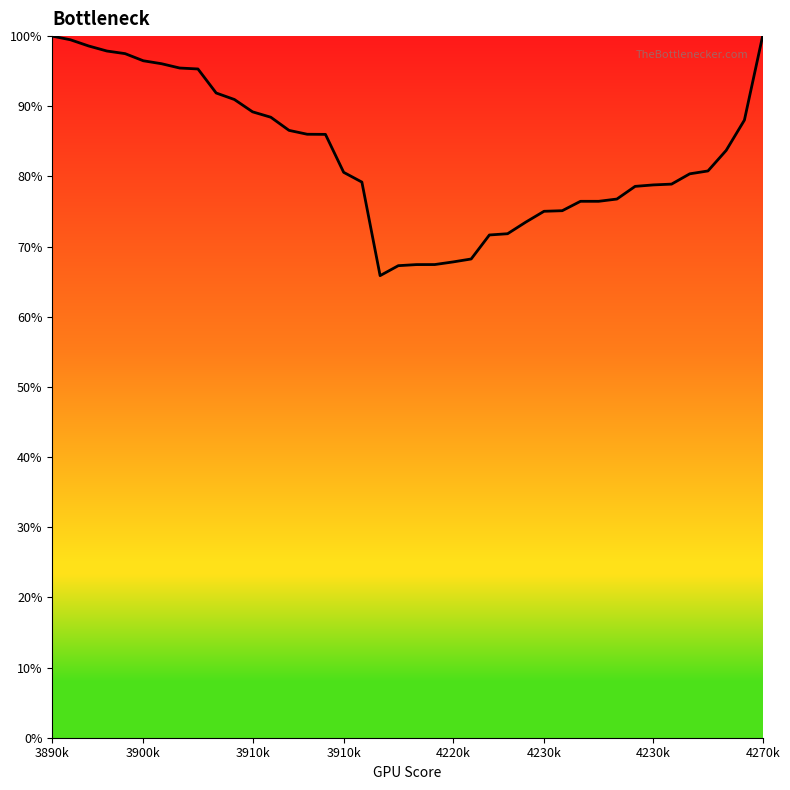

What is the smallest value displayed?

65.9